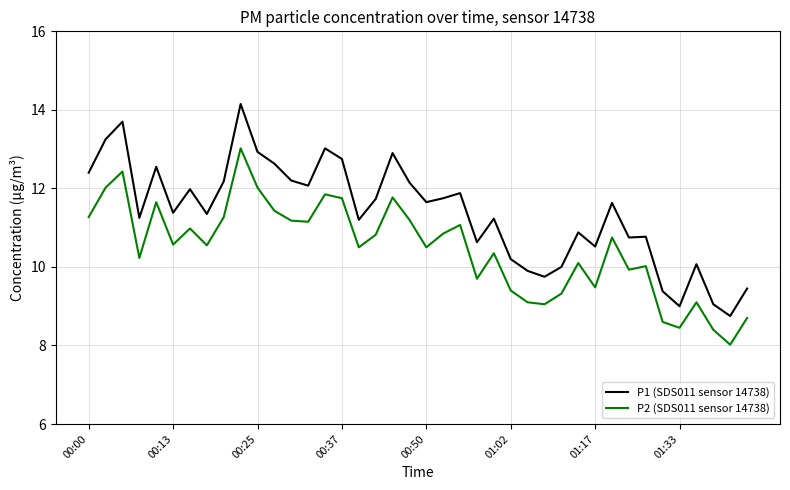

Which series has the largest range (max minus min)?

P1 (SDS011 sensor 14738)